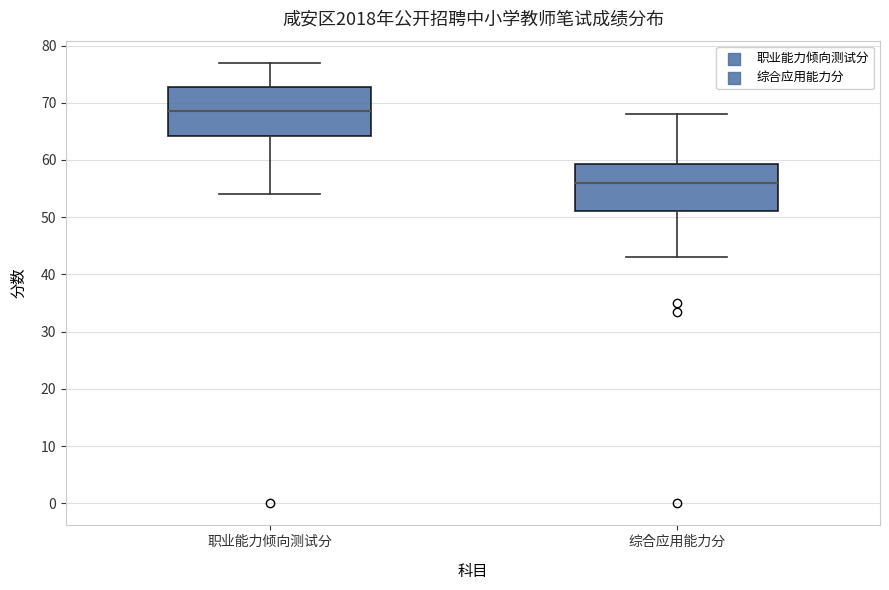

Reading left to right, transcribe this box plot: for each box, give where its median line is, the range the box spans, and where its two whiskers end, as read against the y-axis. The values are not printed on the chart, so give them approximately, as read against the axis.

职业能力倾向测试分: median 69, box 64 to 73, whiskers 54 to 77
综合应用能力分: median 56, box 51 to 59, whiskers 43 to 68